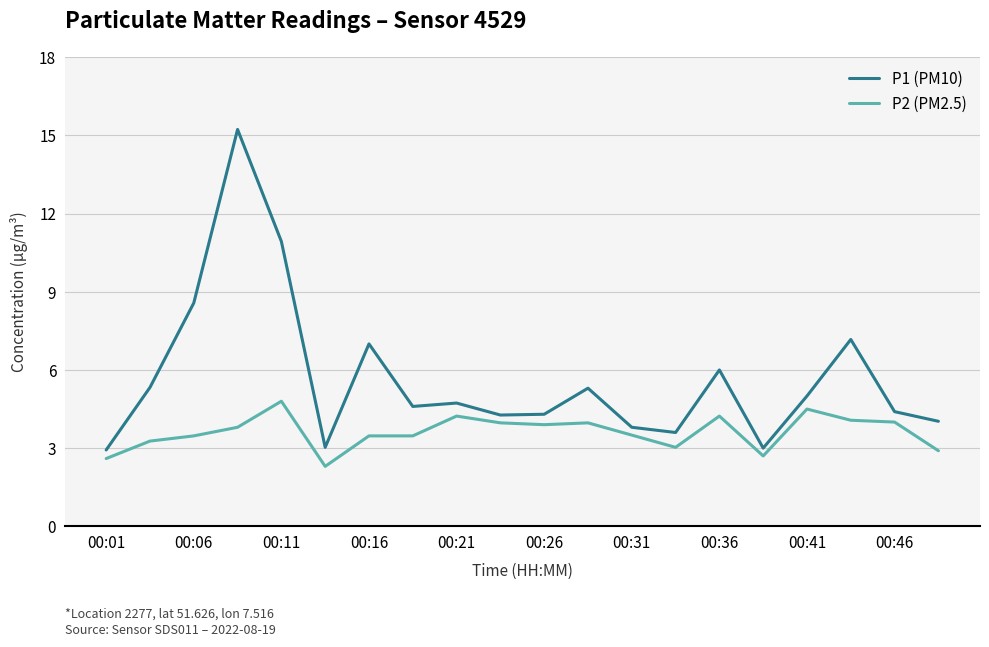

How many distinct data groups are displayed?

2